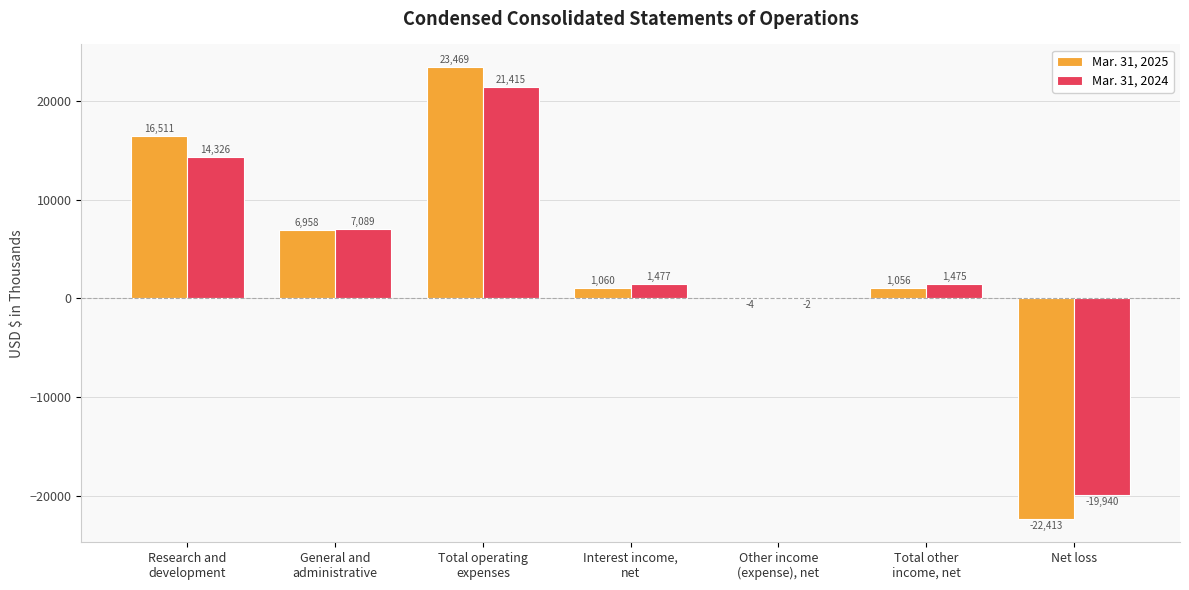

What is the total value across all series at Total operating
expenses?

44884